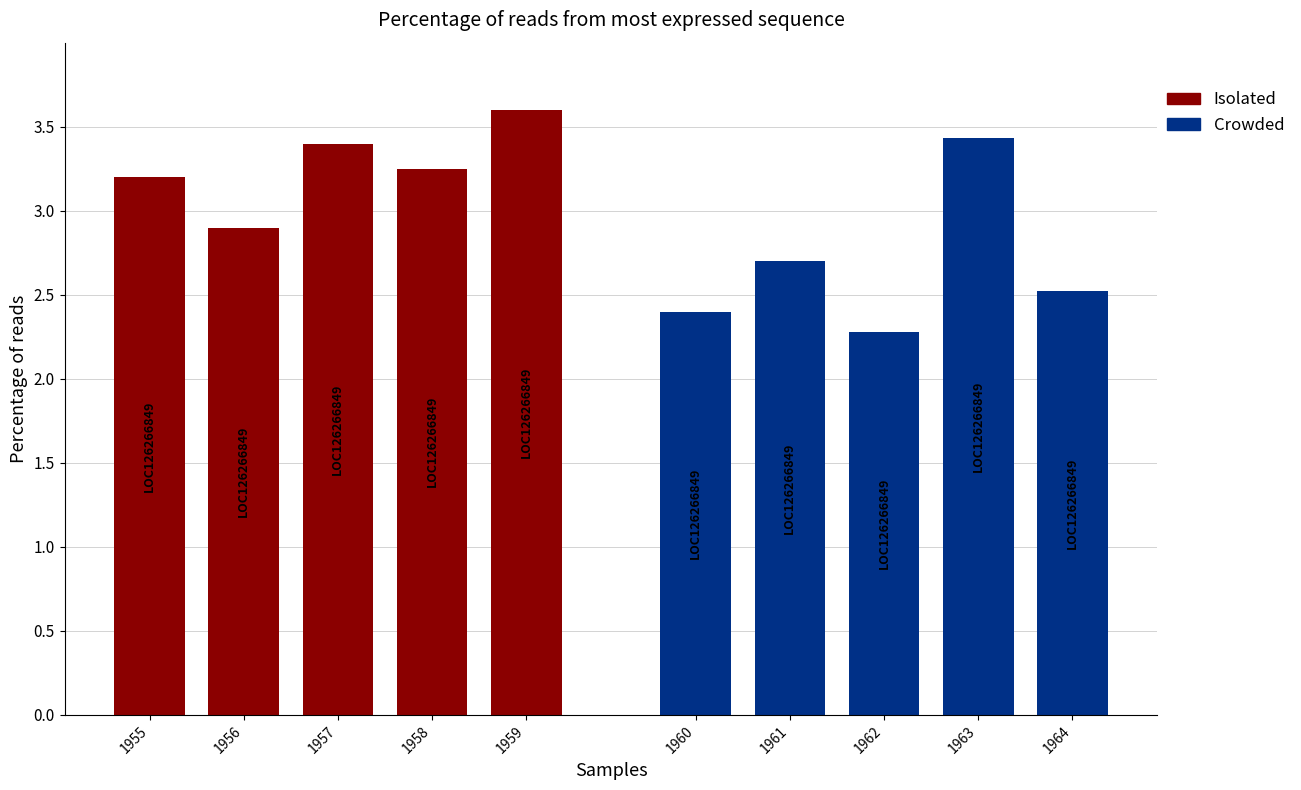

What are all the series names shown in the legend?

Isolated, Crowded